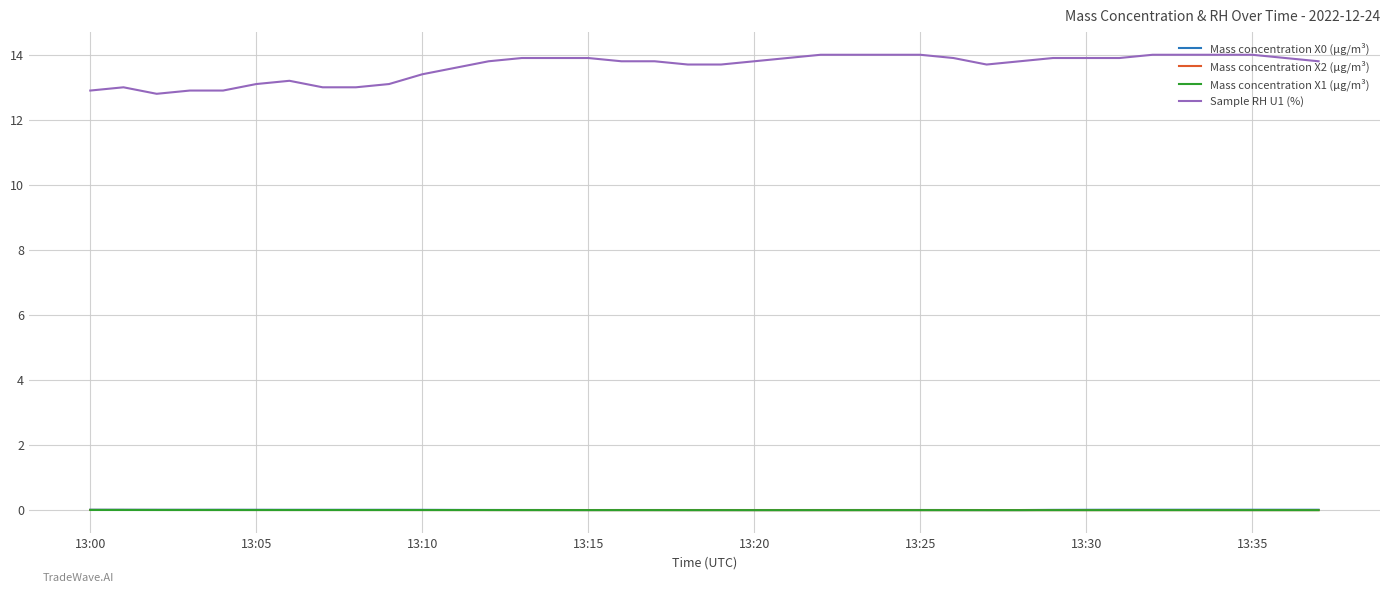

Which series has the widest spread of values?

Sample RH U1 (%)